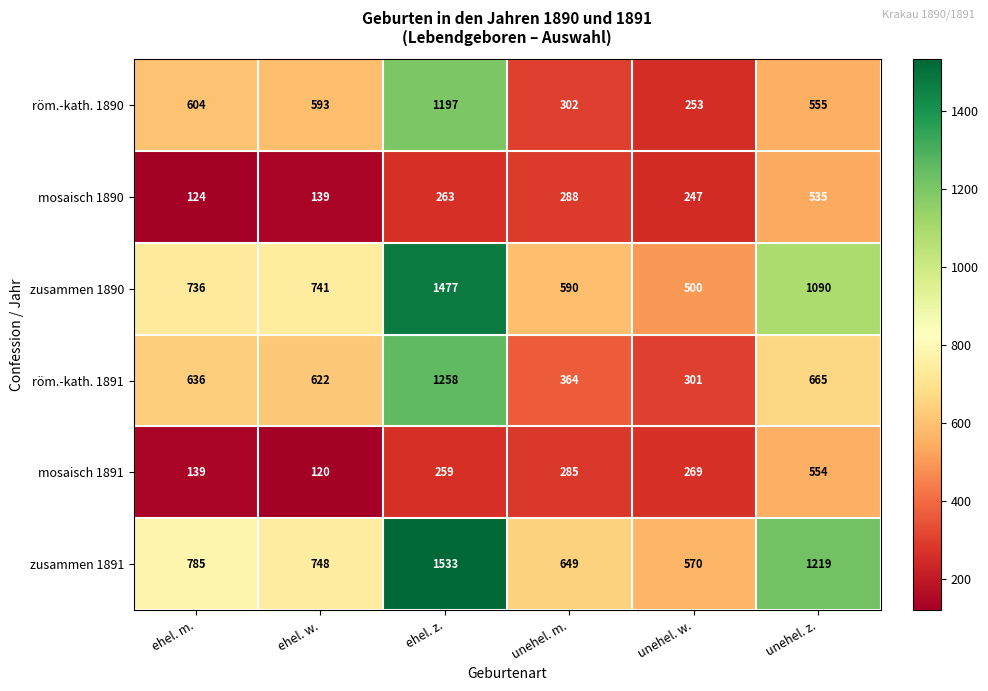

Where is mosaisch 1890 nearest to the value 329?

unehel. m.